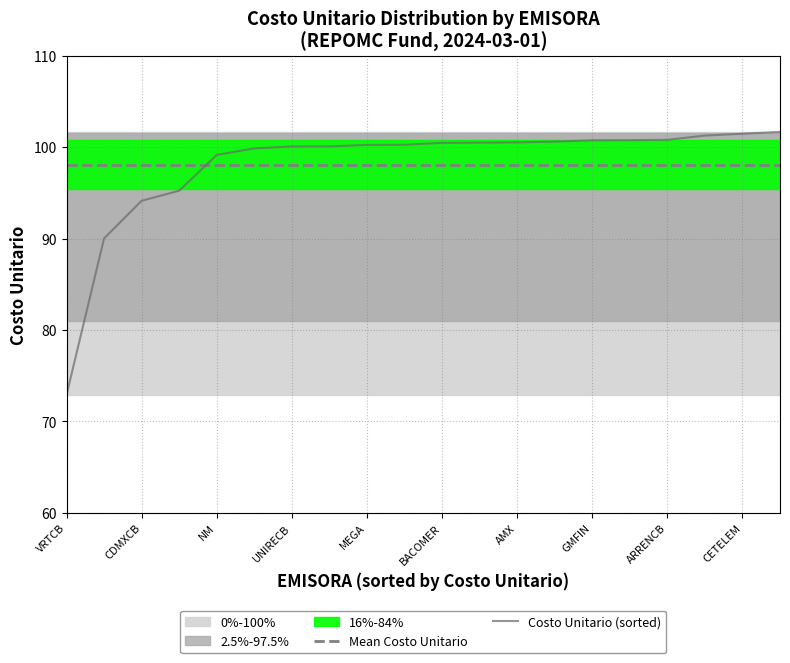

List the series in order of their peak value, highest first.

Costo Unitario (sorted), Mean Costo Unitario